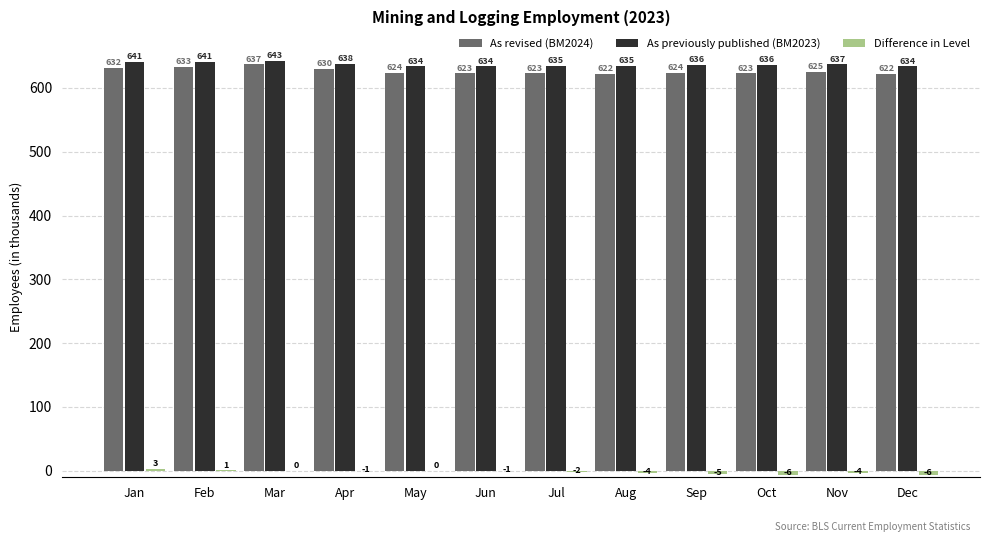

The As previously published (BM2023) series shows 887 at Aug. True or false?

False